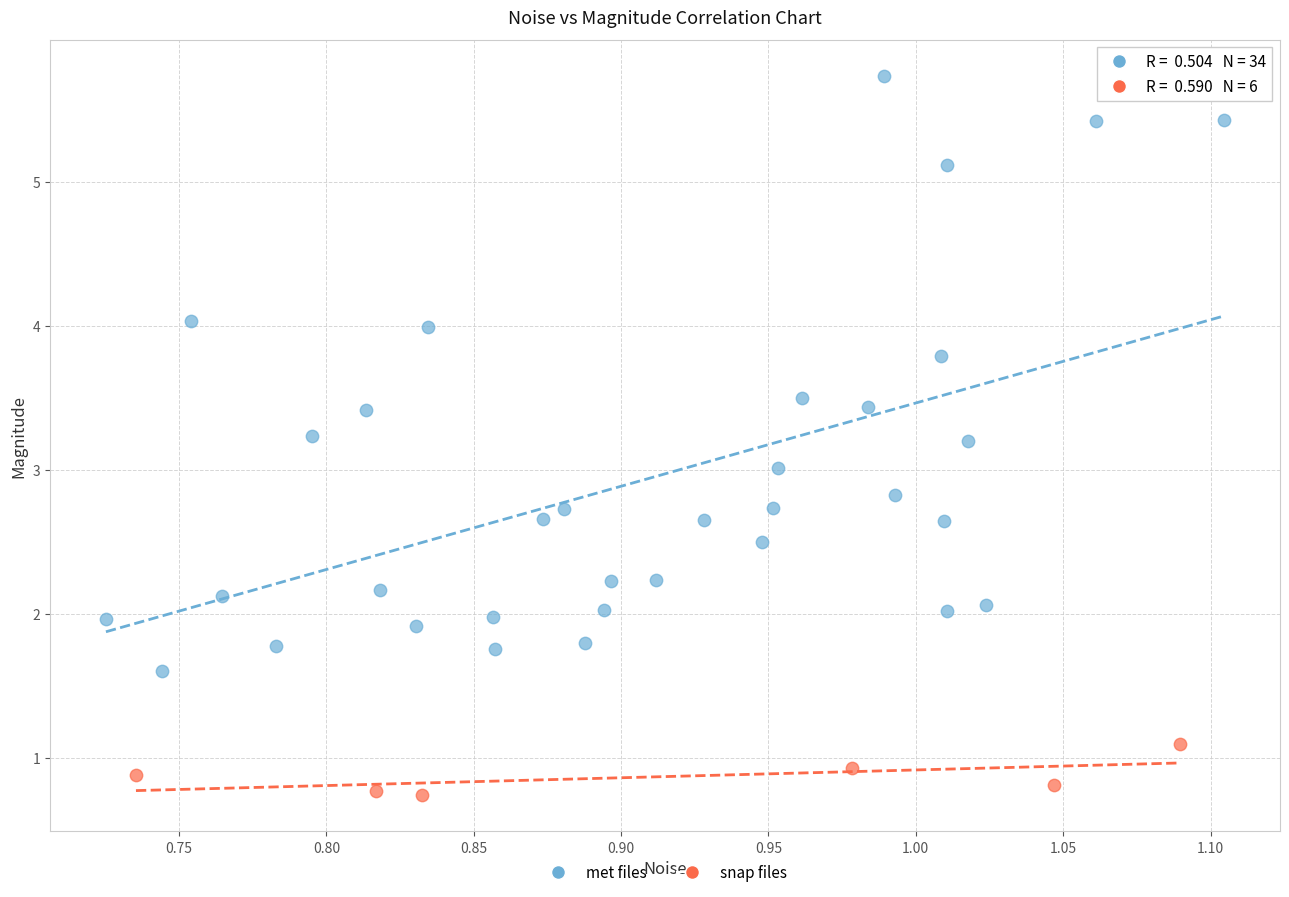

What are all the series names shown in the legend?

met files, snap files